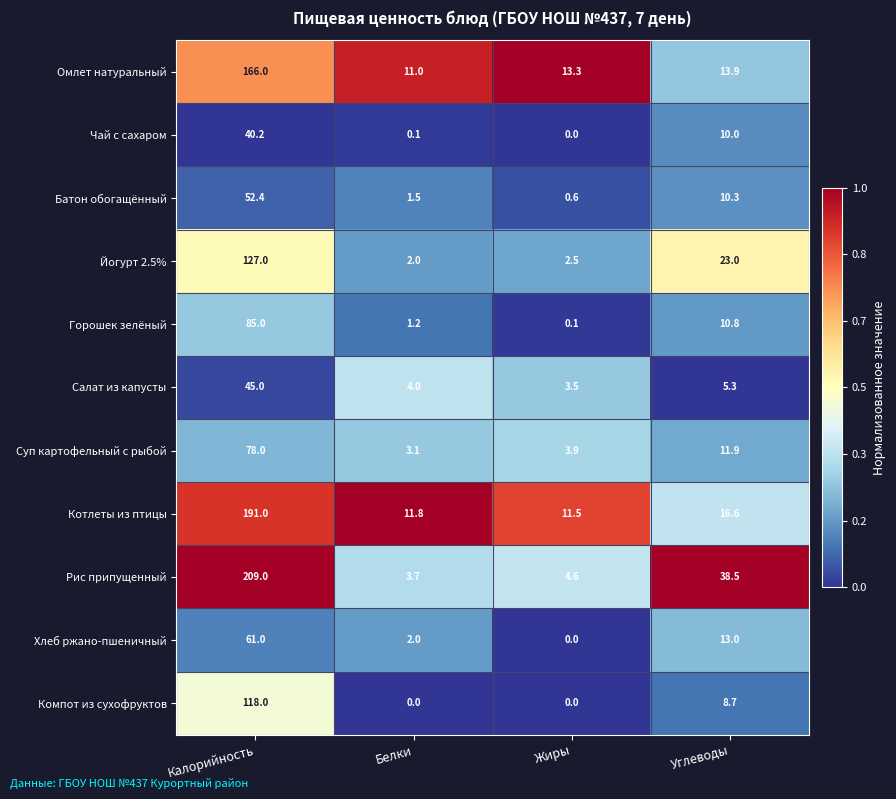

Is the value of Салат из капусты at Калорийность greater than the value of Горошек зелёный at Белки?

Yes